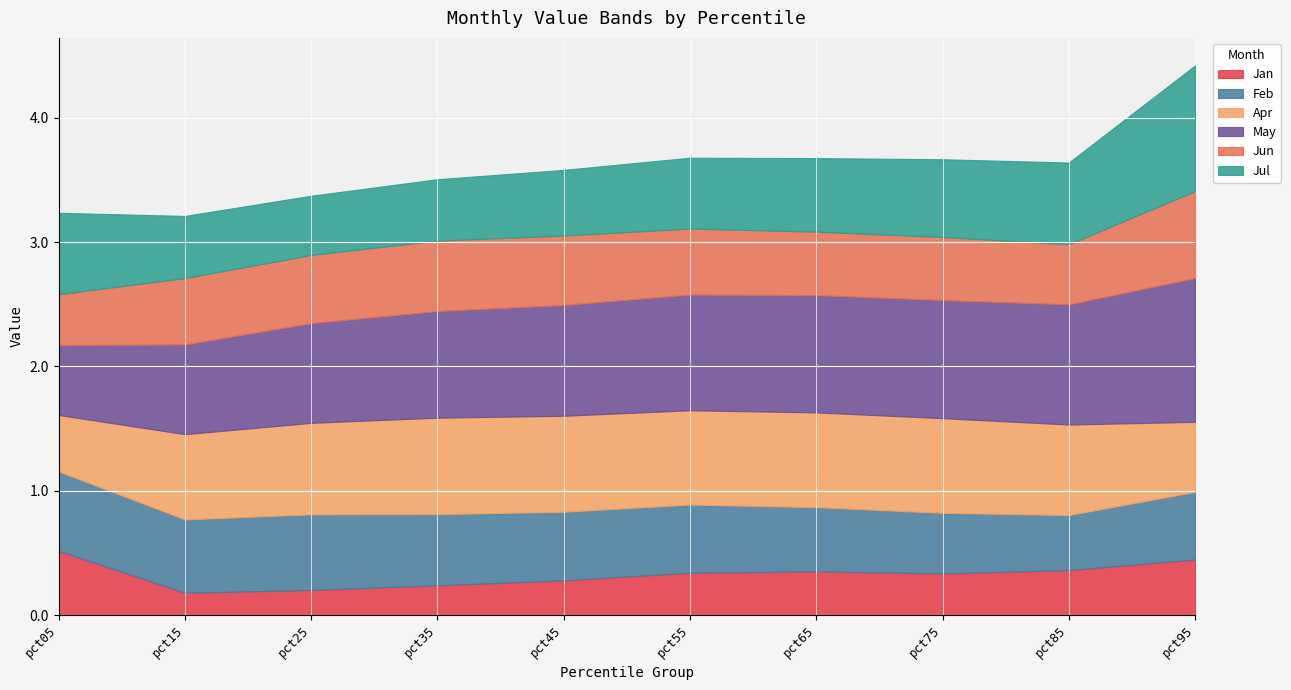

What is the difference between the maximum and second lowest values in the Jan series?

0.3